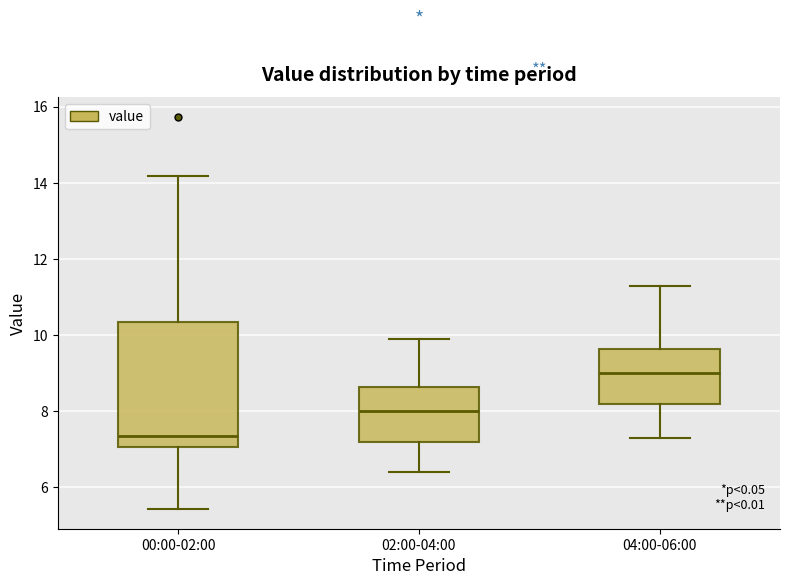

Where is the upper edge of the box for 04:00-06:00 on the y-axis? The values are not printed on the chart, so give them approximately, as read against the axis.

9.6